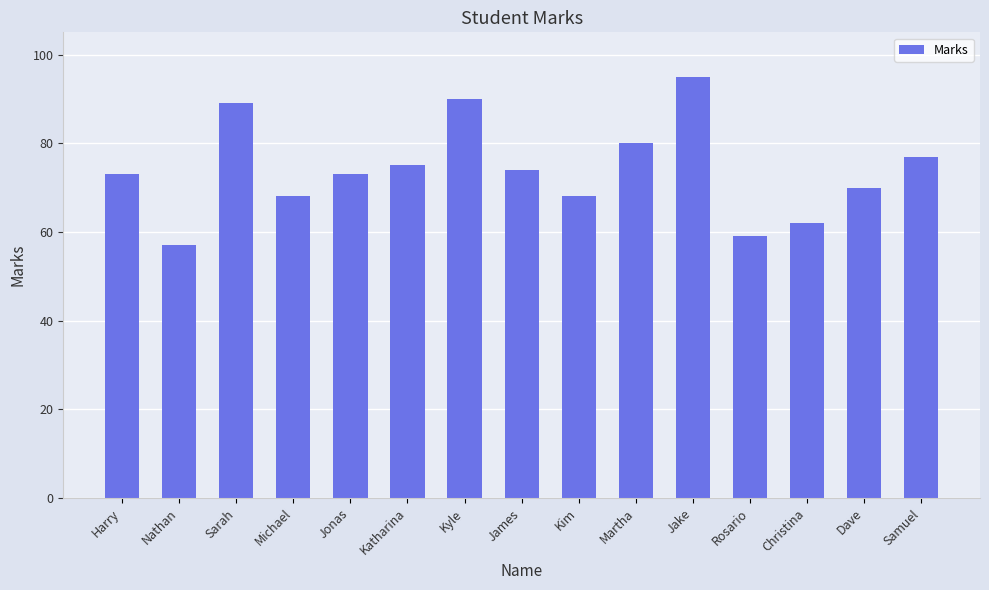

Reading left to right, extract all data points from this chart.

Harry=73	Nathan=57	Sarah=89	Michael=68	Jonas=73	Katharina=75	Kyle=90	James=74	Kim=68	Martha=80	Jake=95	Rosario=59	Christina=62	Dave=70	Samuel=77